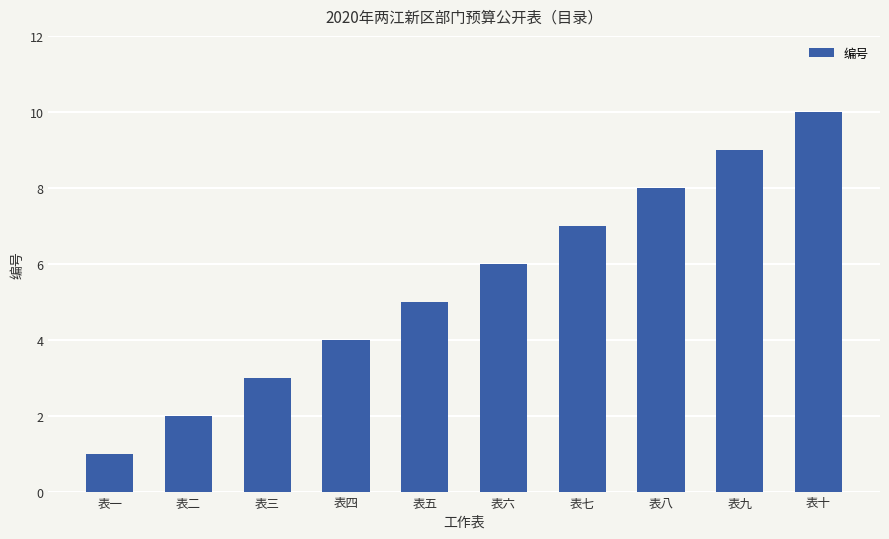

True or false: the data shows 2 at 表二.

True